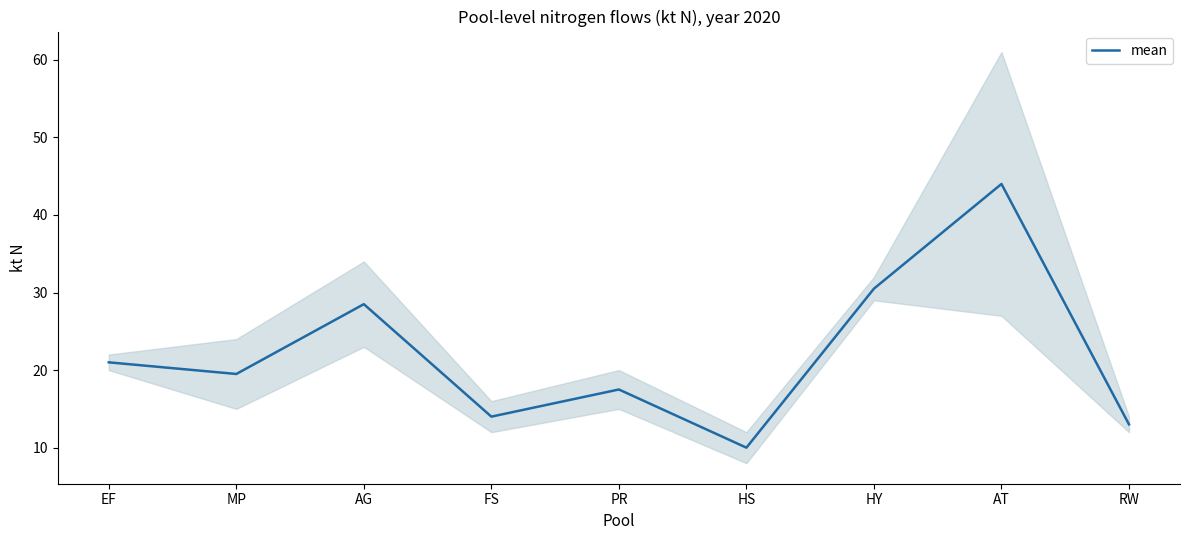

What is the minimum value shown in the chart?

10.0